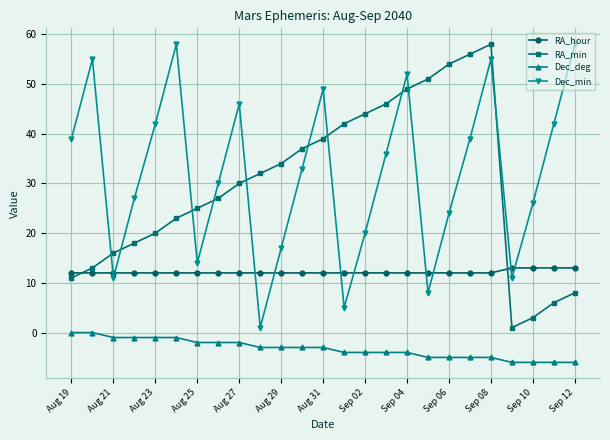

What is the sum of all RA_hour values?

304